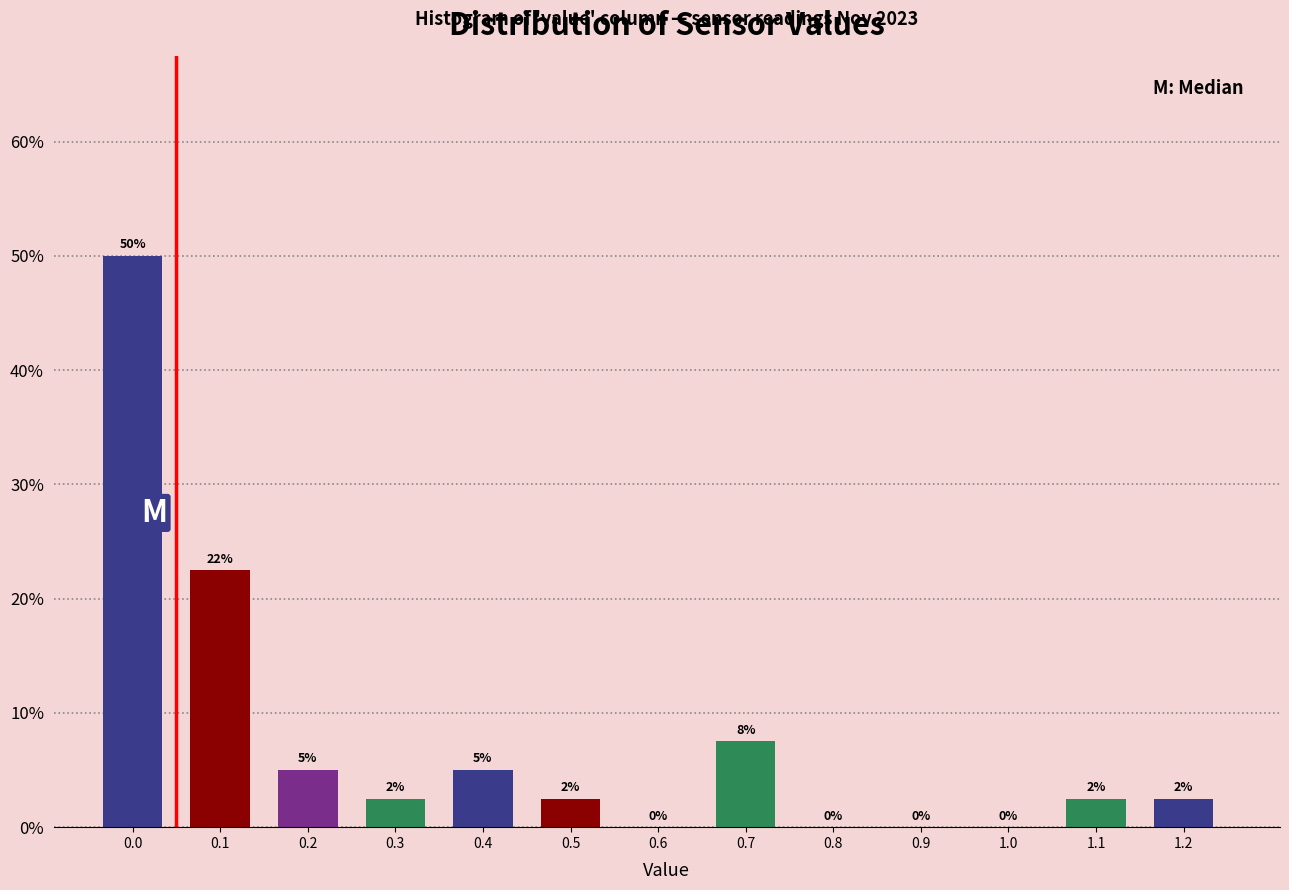

What is the greatest value displayed?

50.0